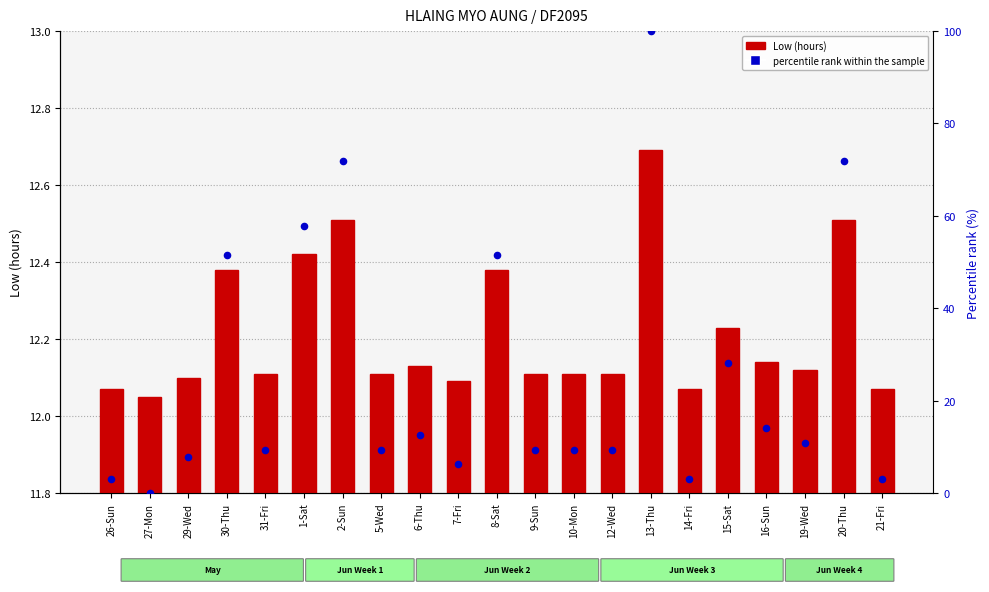

Which series has the largest total across all categories?

percentile rank within the sample